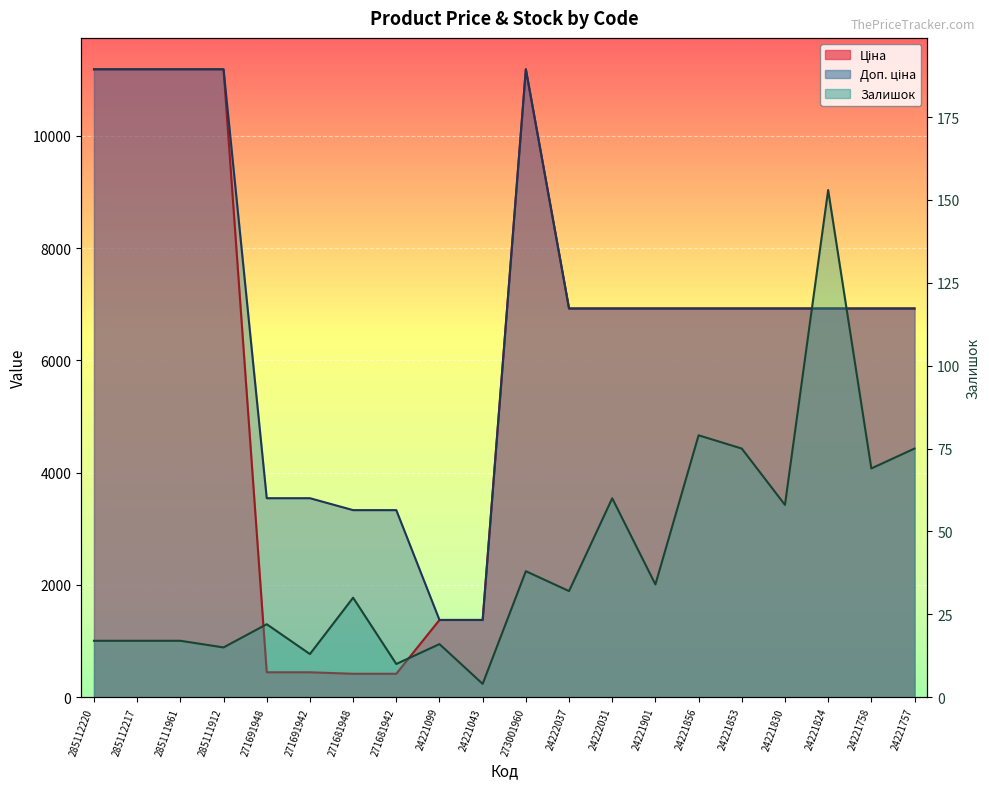

What are all the series names shown in the legend?

Ціна, Доп. ціна, Залишок